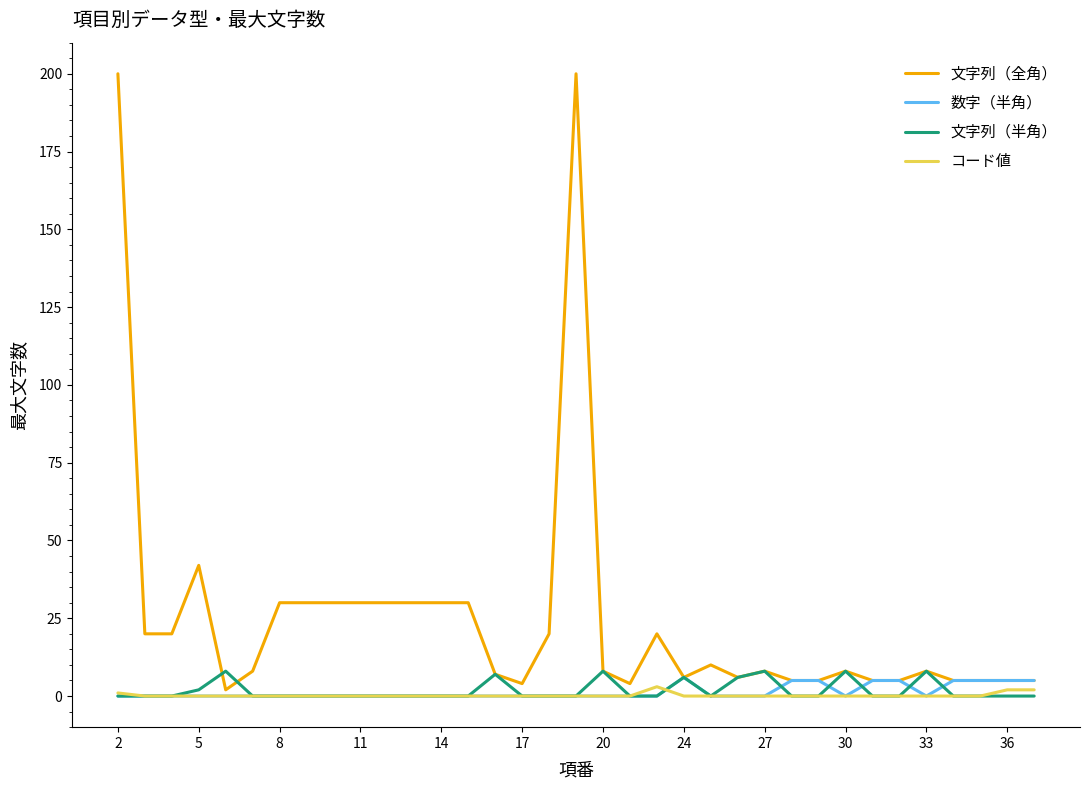

What is the maximum value for 文字列（全角）?

200